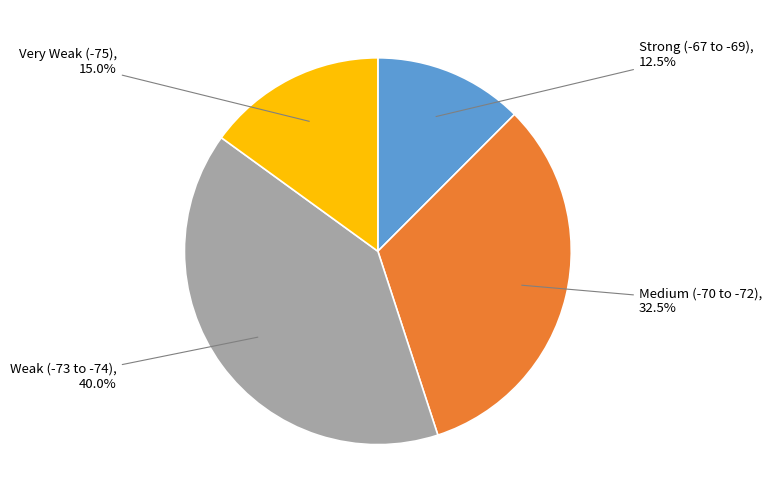

Is there any slice that represents more than half of the pie?

No